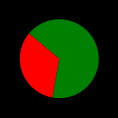

Is there any slice that represents more than half of the pie?

Yes